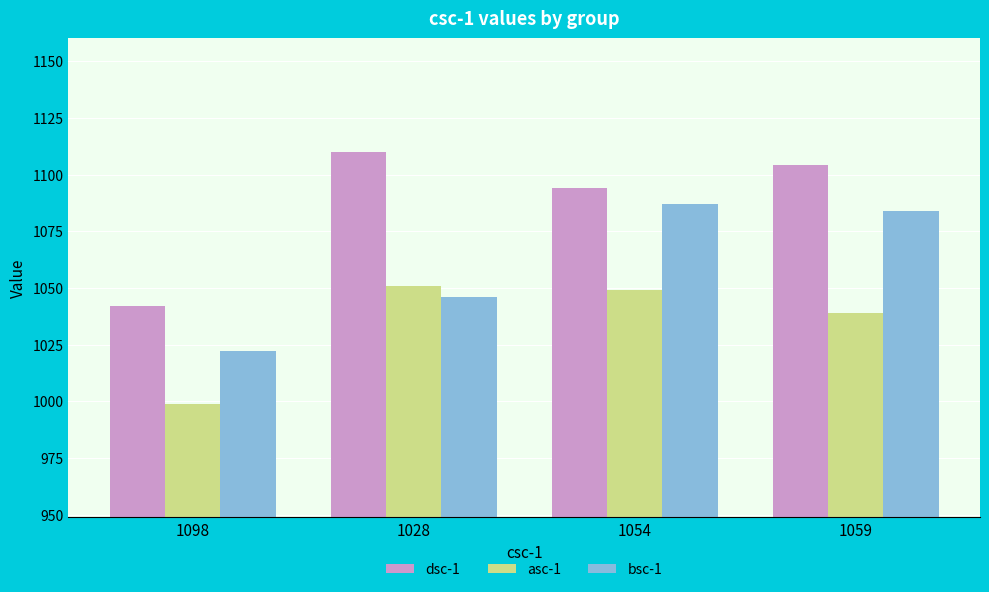

Reading right to left, what are all the values shown in this chart?

dsc-1: 1104	1094	1110	1042
asc-1: 1039	1049	1051	999
bsc-1: 1084	1087	1046	1022